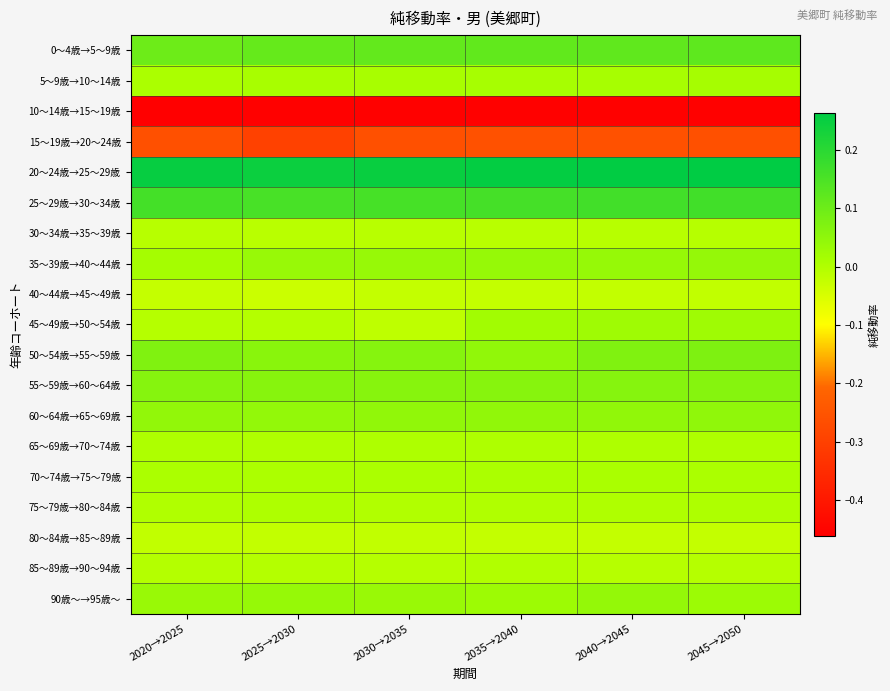

Reading left to right, list all the values displayed in this chart.

0～4歳→5～9歳: 2020→2025=0.1	2025→2030=0.1	2030→2035=0.1	2035→2040=0.1	2040→2045=0.1	2045→2050=0.1
5～9歳→10～14歳: 2020→2025=0.0	2025→2030=0.0	2030→2035=0.0	2035→2040=0.0	2040→2045=0.0	2045→2050=0.0
10～14歳→15～19歳: 2020→2025=-0.5	2025→2030=-0.5	2030→2035=-0.5	2035→2040=-0.5	2040→2045=-0.5	2045→2050=-0.5
15～19歳→20～24歳: 2020→2025=-0.3	2025→2030=-0.3	2030→2035=-0.3	2035→2040=-0.3	2040→2045=-0.3	2045→2050=-0.3
20～24歳→25～29歳: 2020→2025=0.3	2025→2030=0.2	2030→2035=0.2	2035→2040=0.3	2040→2045=0.3	2045→2050=0.3
25～29歳→30～34歳: 2020→2025=0.2	2025→2030=0.2	2030→2035=0.2	2035→2040=0.2	2040→2045=0.2	2045→2050=0.2
30～34歳→35～39歳: 2020→2025=-0.0	2025→2030=-0.0	2030→2035=-0.0	2035→2040=-0.0	2040→2045=-0.0	2045→2050=-0.0
35～39歳→40～44歳: 2020→2025=0.0	2025→2030=0.0	2030→2035=0.0	2035→2040=0.0	2040→2045=0.0	2045→2050=0.0
40～44歳→45～49歳: 2020→2025=-0.0	2025→2030=-0.0	2030→2035=-0.0	2035→2040=-0.0	2040→2045=-0.0	2045→2050=-0.0
45～49歳→50～54歳: 2020→2025=-0.0	2025→2030=-0.0	2030→2035=-0.0	2035→2040=0.0	2040→2045=0.0	2045→2050=0.0
50～54歳→55～59歳: 2020→2025=0.1	2025→2030=0.1	2030→2035=0.1	2035→2040=0.0	2040→2045=0.1	2045→2050=0.1
55～59歳→60～64歳: 2020→2025=0.1	2025→2030=0.1	2030→2035=0.1	2035→2040=0.1	2040→2045=0.1	2045→2050=0.1
60～64歳→65～69歳: 2020→2025=0.0	2025→2030=0.0	2030→2035=0.0	2035→2040=0.0	2040→2045=0.0	2045→2050=0.0
65～69歳→70～74歳: 2020→2025=0.0	2025→2030=0.0	2030→2035=0.0	2035→2040=0.0	2040→2045=0.0	2045→2050=0.0
70～74歳→75～79歳: 2020→2025=0.0	2025→2030=0.0	2030→2035=0.0	2035→2040=0.0	2040→2045=0.0	2045→2050=0.0
75～79歳→80～84歳: 2020→2025=0.0	2025→2030=0.0	2030→2035=-0.0	2035→2040=0.0	2040→2045=0.0	2045→2050=0.0
80～84歳→85～89歳: 2020→2025=-0.0	2025→2030=-0.0	2030→2035=-0.0	2035→2040=-0.0	2040→2045=-0.0	2045→2050=-0.0
85～89歳→90～94歳: 2020→2025=-0.0	2025→2030=-0.0	2030→2035=-0.0	2035→2040=-0.0	2040→2045=-0.0	2045→2050=-0.0
90歳～→95歳～: 2020→2025=0.0	2025→2030=0.0	2030→2035=0.0	2035→2040=0.0	2040→2045=0.0	2045→2050=0.0